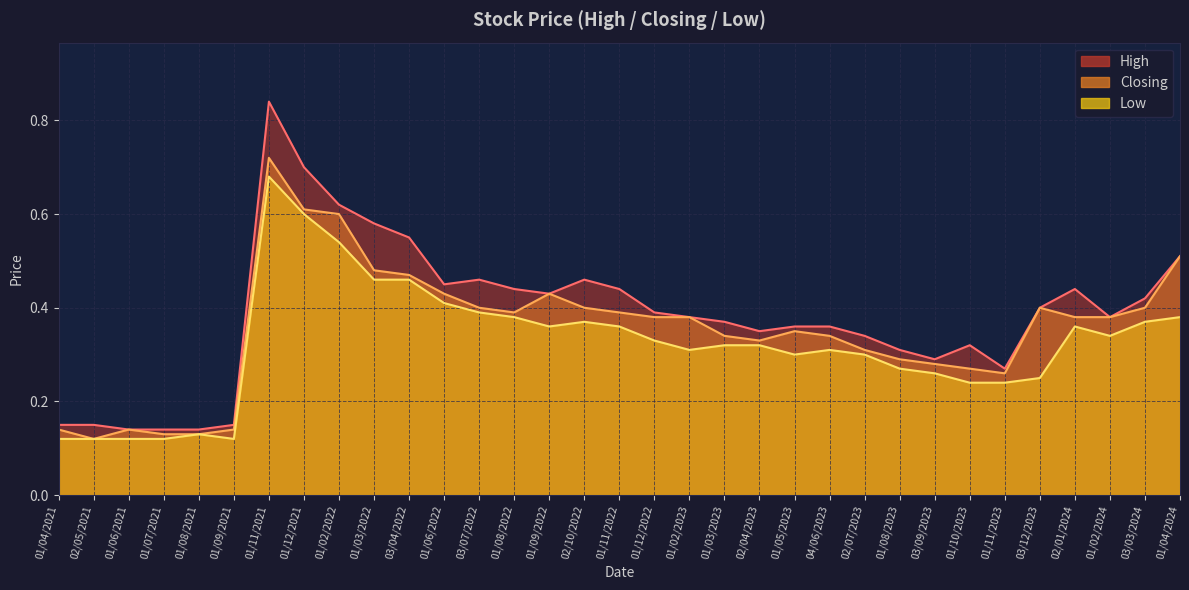

What is the total value across all series at 01/12/2022?

1.1